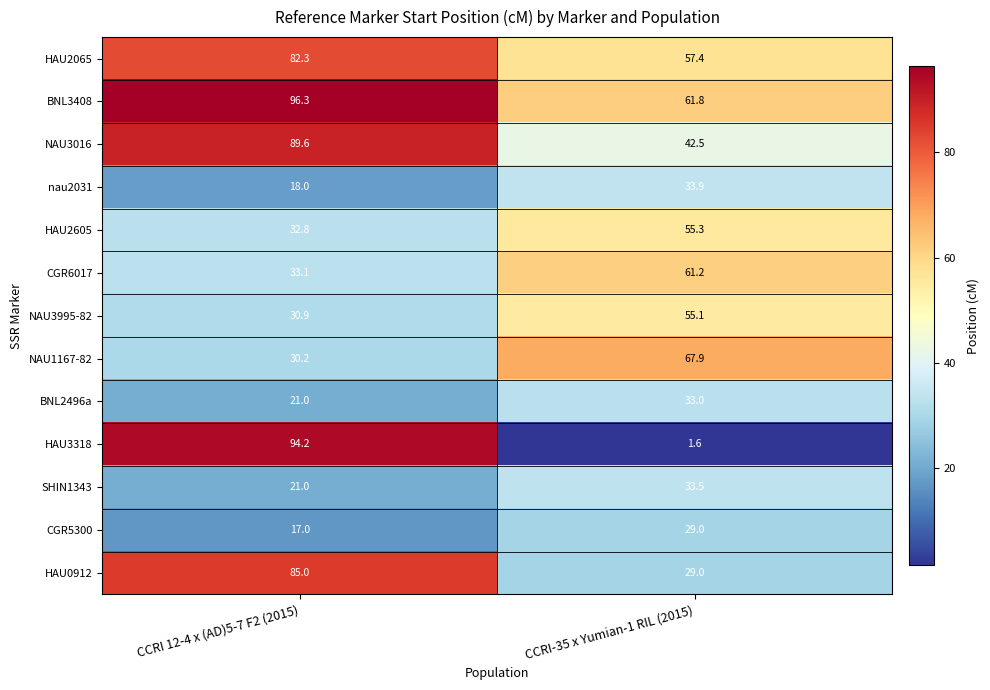

What is the difference between the maximum and minimum values in the BNL3408 series?

34.5